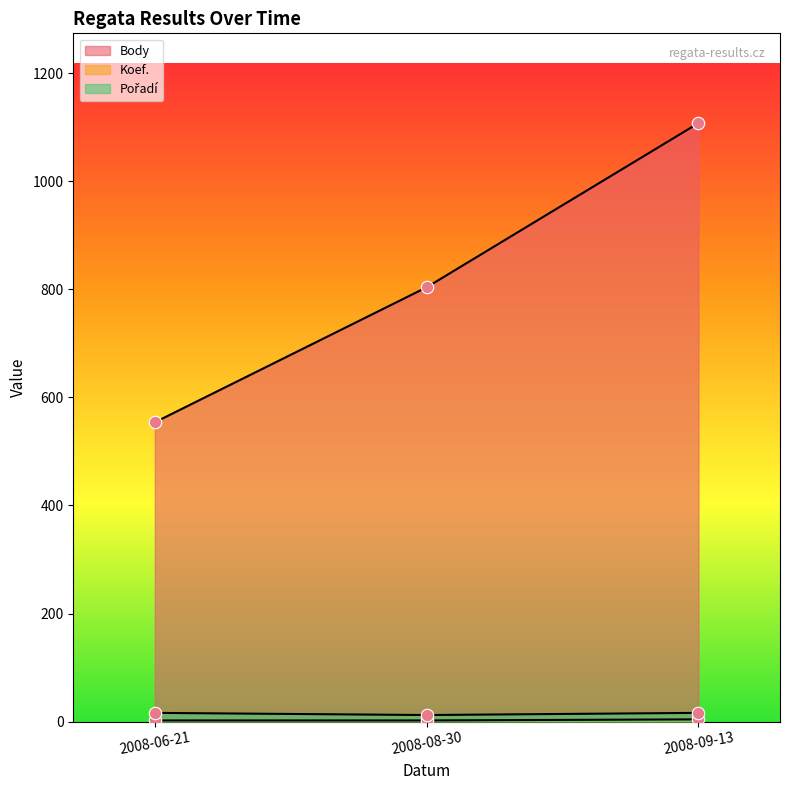

Is the value of Body at 2008-06-21 greater than the value of Koef. at 2008-09-13?

Yes